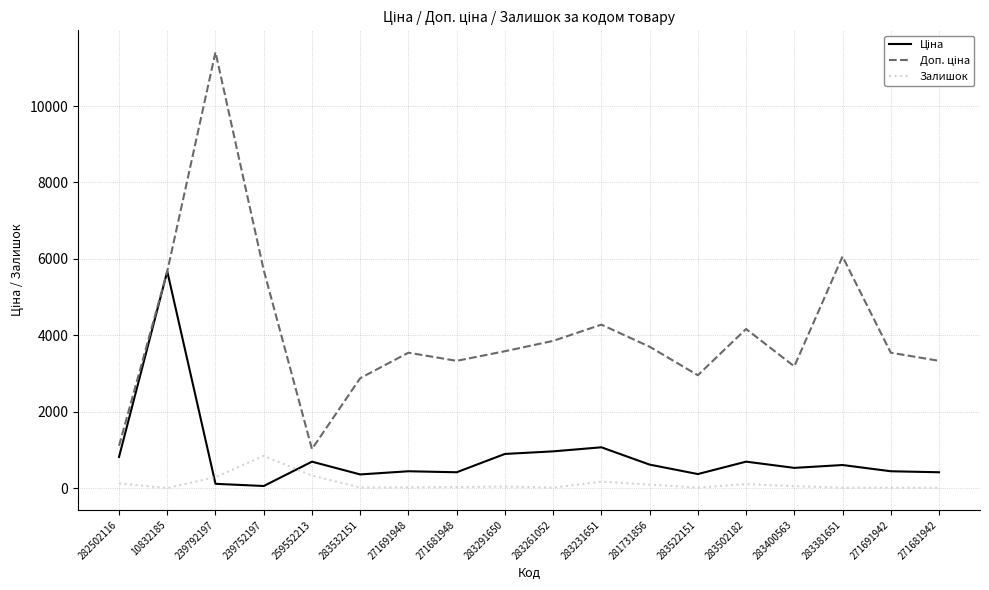

What is the greatest value displayed?

11410.0